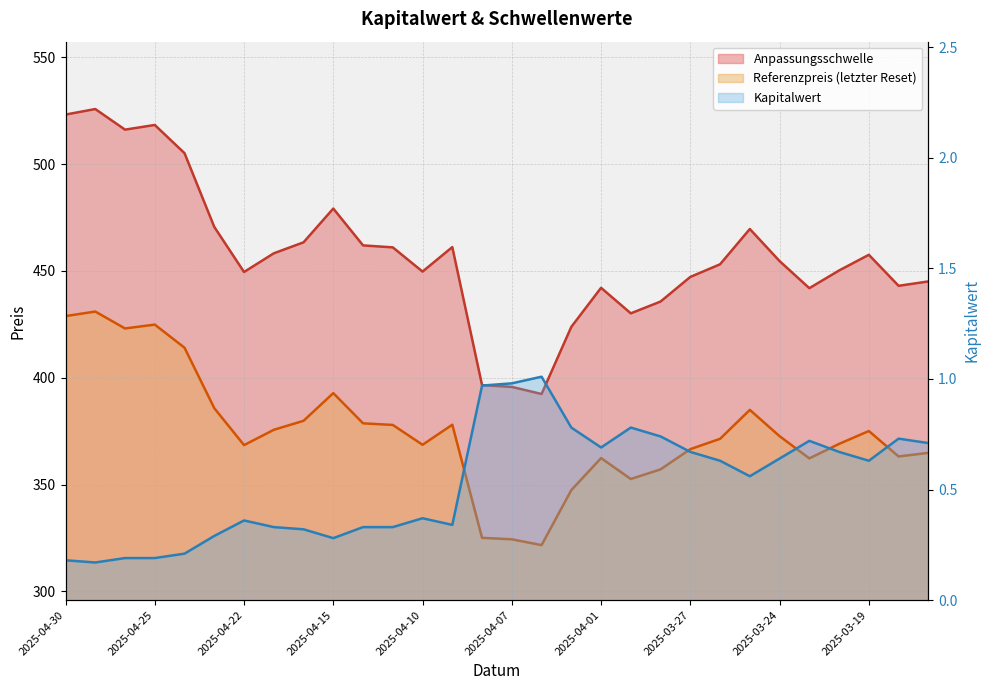

What is the value of the Kapitalwert point at the 21st from the left?

0.7